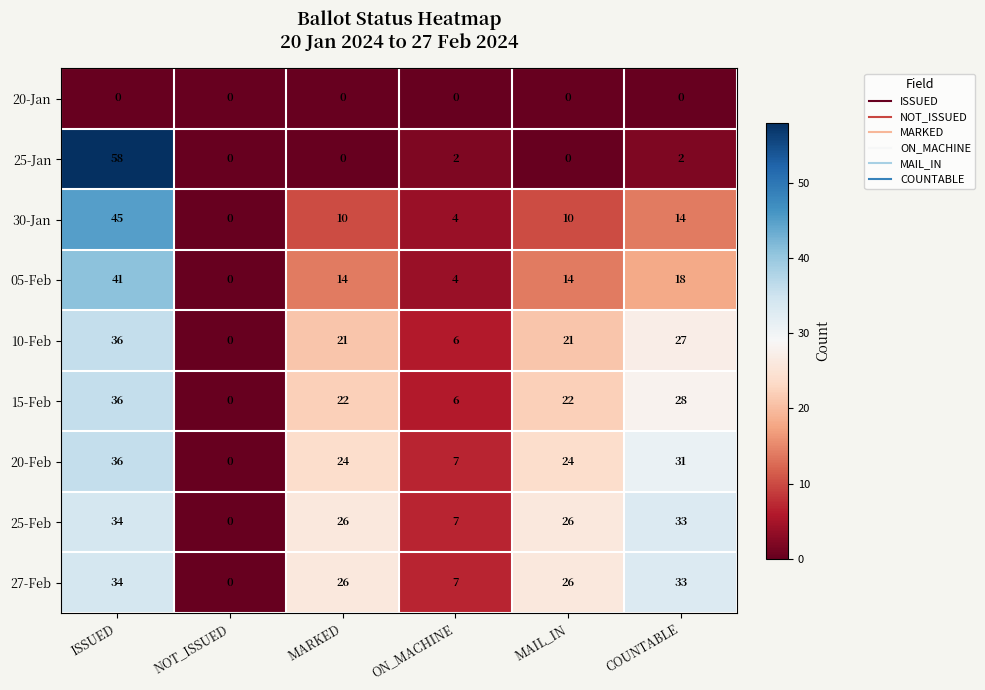

What is the difference between the highest and lowest values at ON_MACHINE?

7